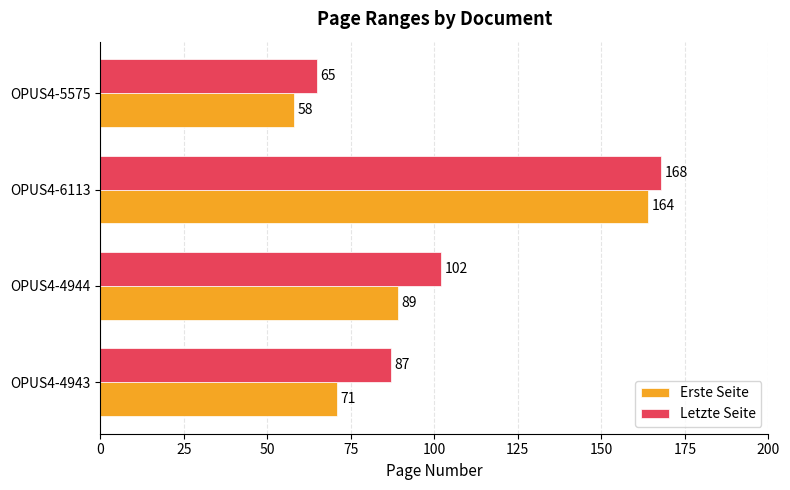

What is the difference between the highest and lowest values at OPUS4-4944?

13